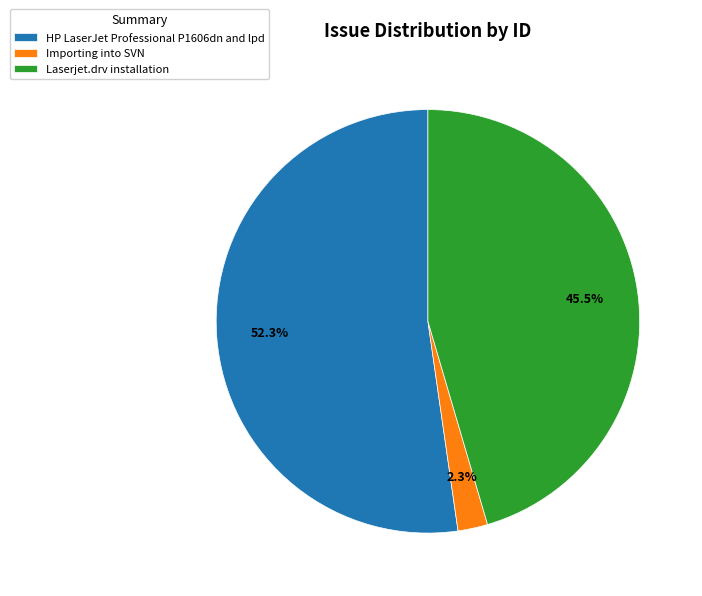

To the nearest percent, what percentage of the pie is Importing into SVN?

2%